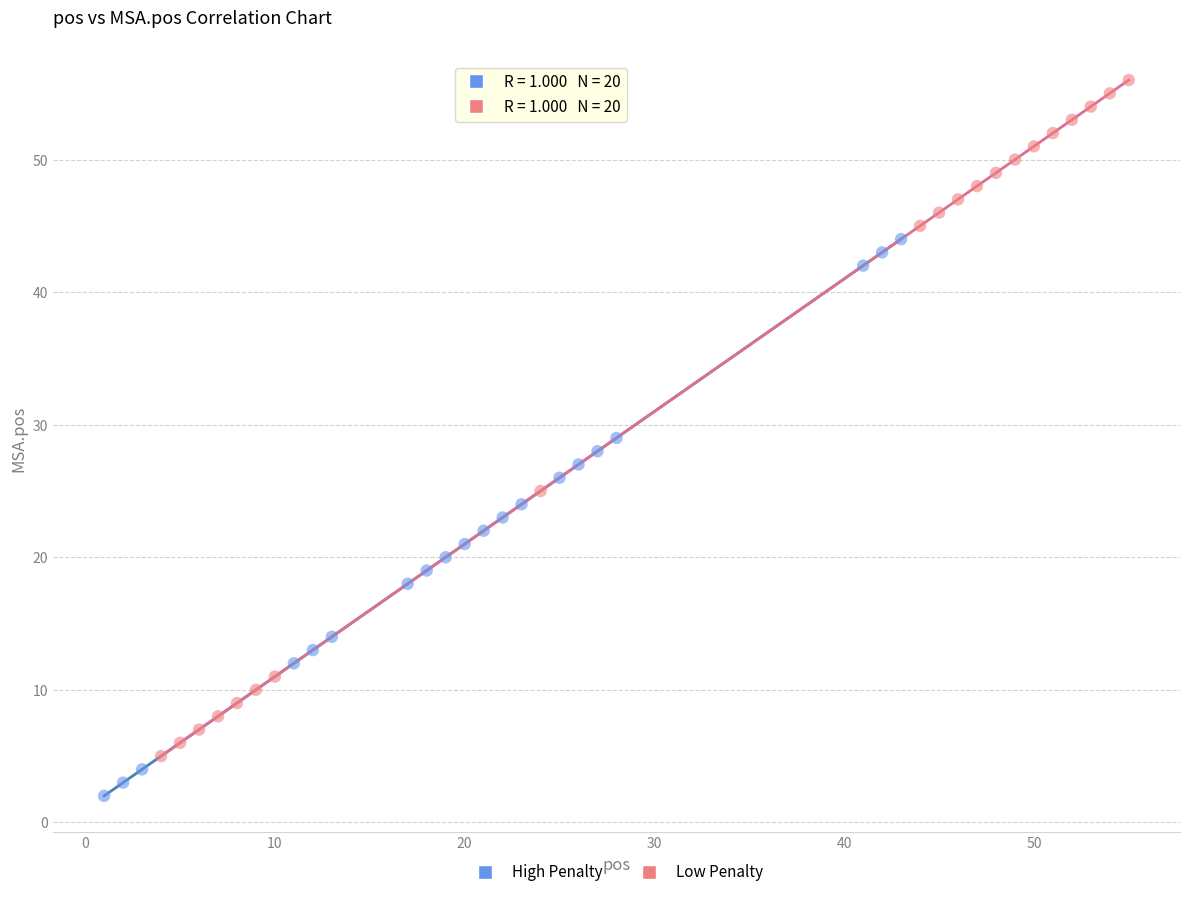

Which series contains the highest Y value?

Low Penalty